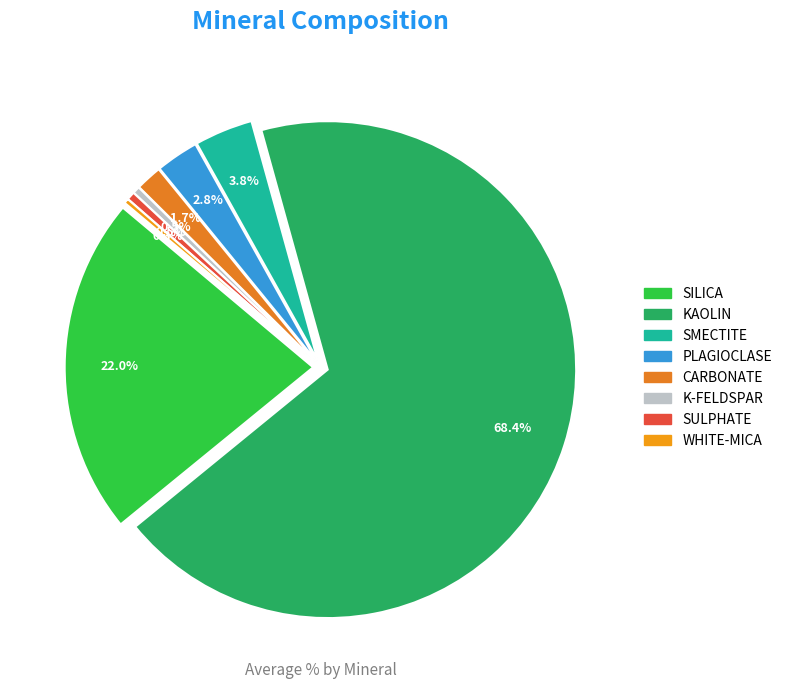

To the nearest percent, what portion does SULPHATE represent?

1%